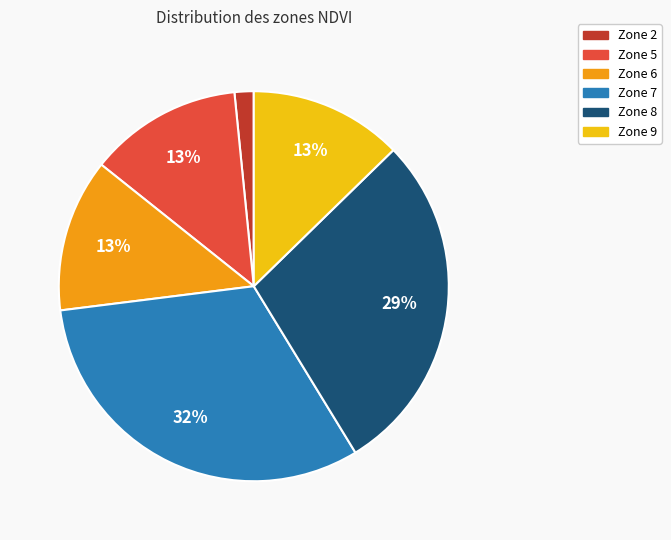

Does Zone 2 account for over 50% of the chart?

No